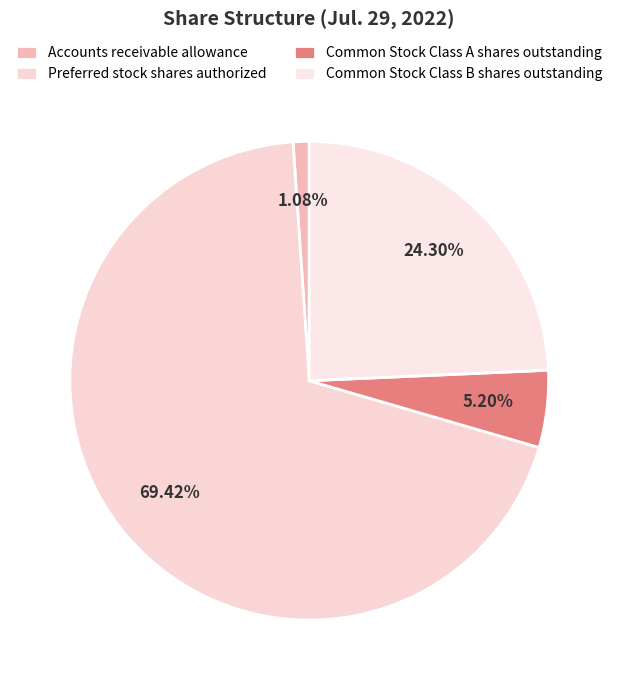

What is the smallest slice in the pie chart?

Accounts receivable allowance